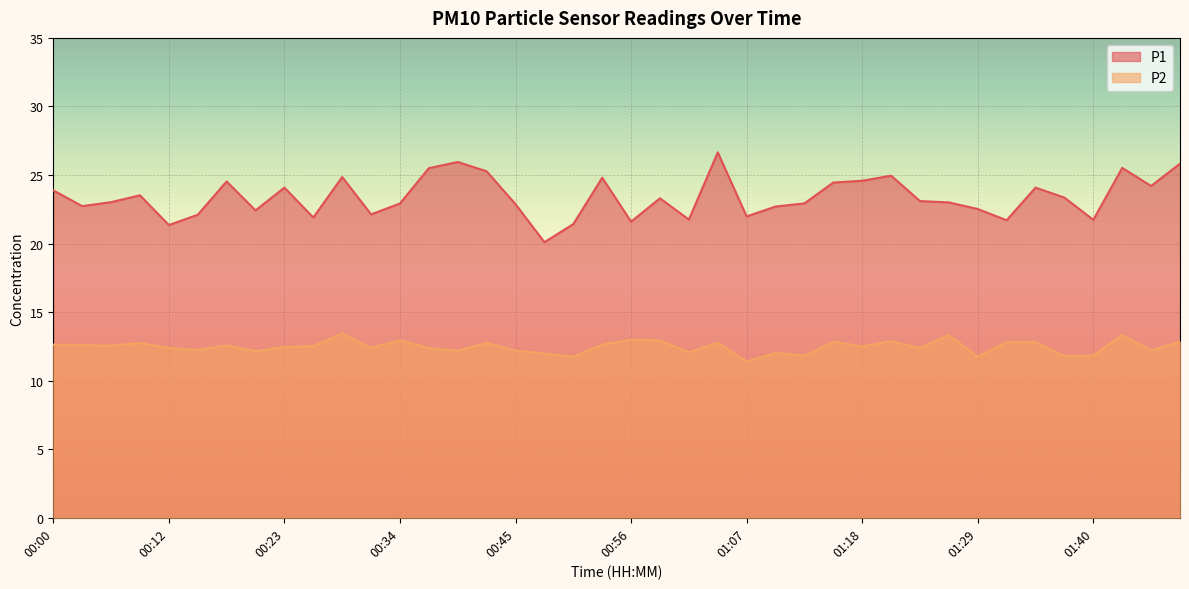

True or false: P2 and P1 cross at least once.

False